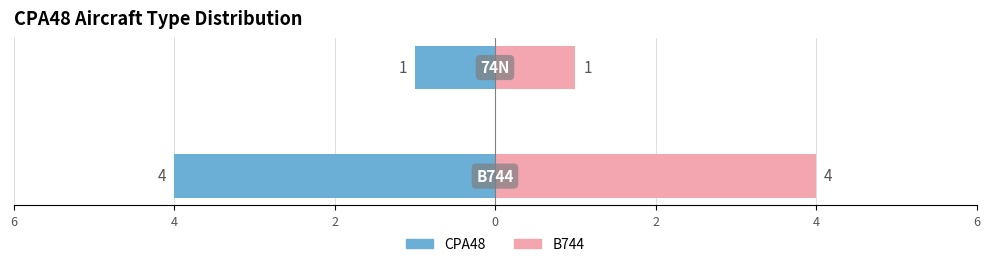

Which series has the widest spread of values?

CPA48